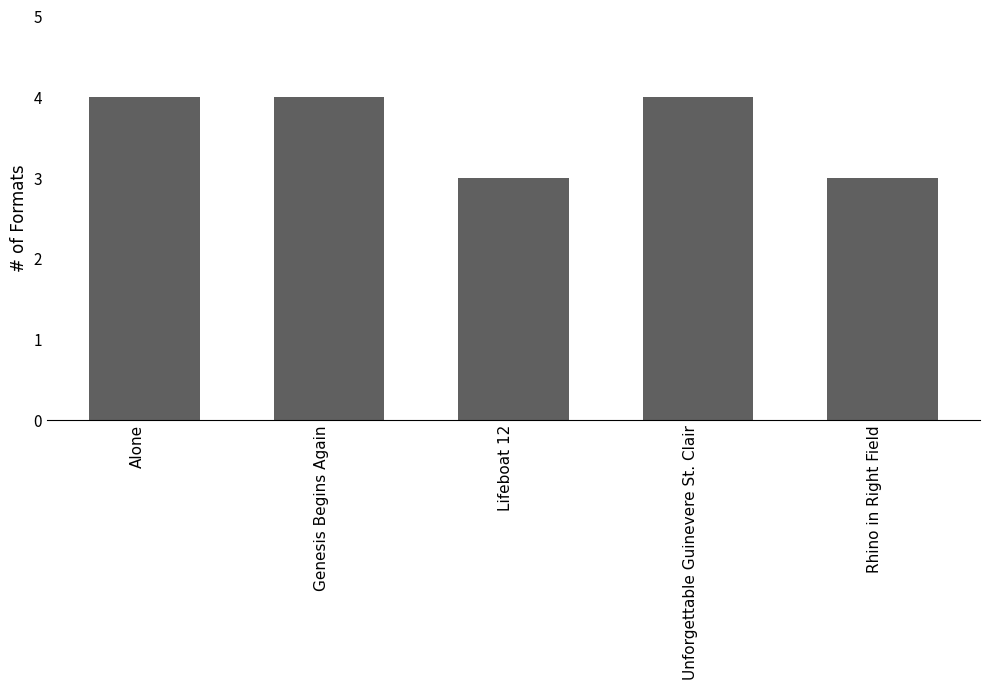

What is the difference between the second highest and minimum values?

1